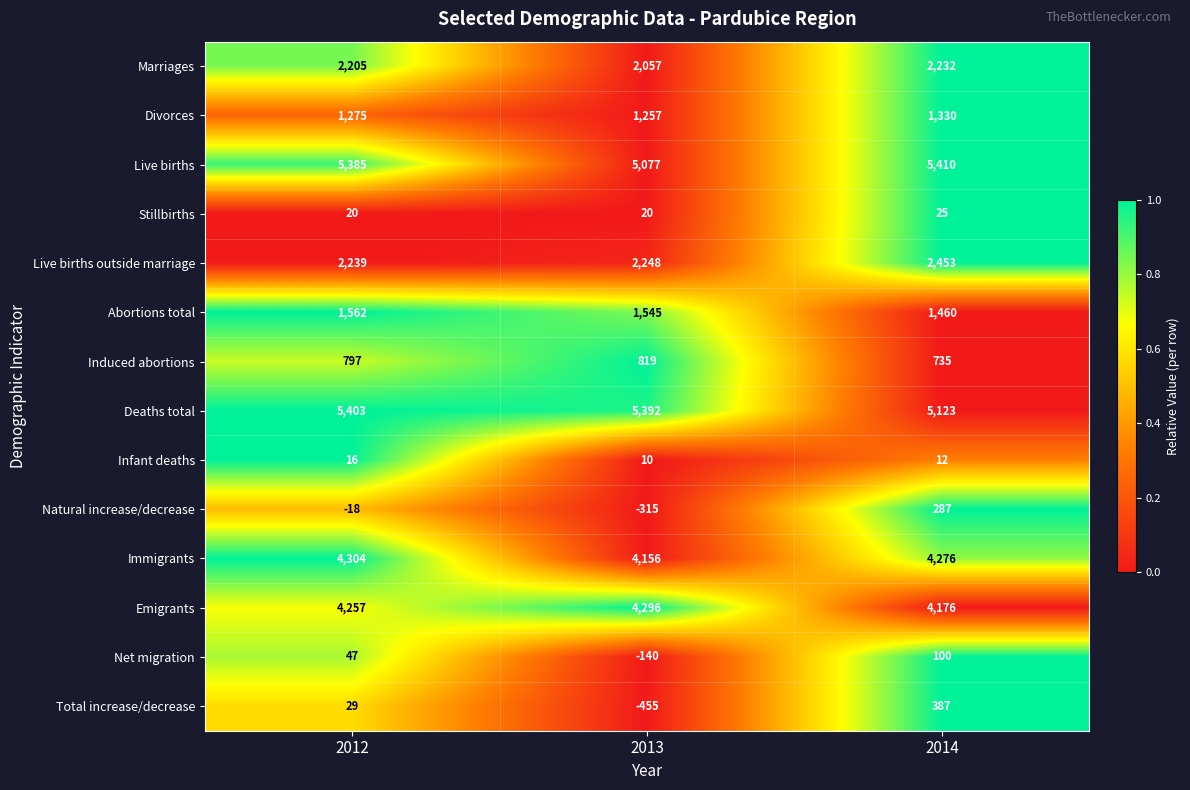

Count the number of categories in the chart.

3